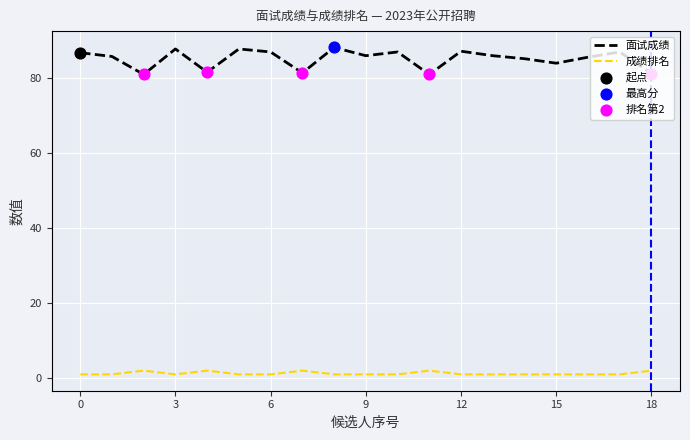

Which series has the largest total across all categories?

面试成绩